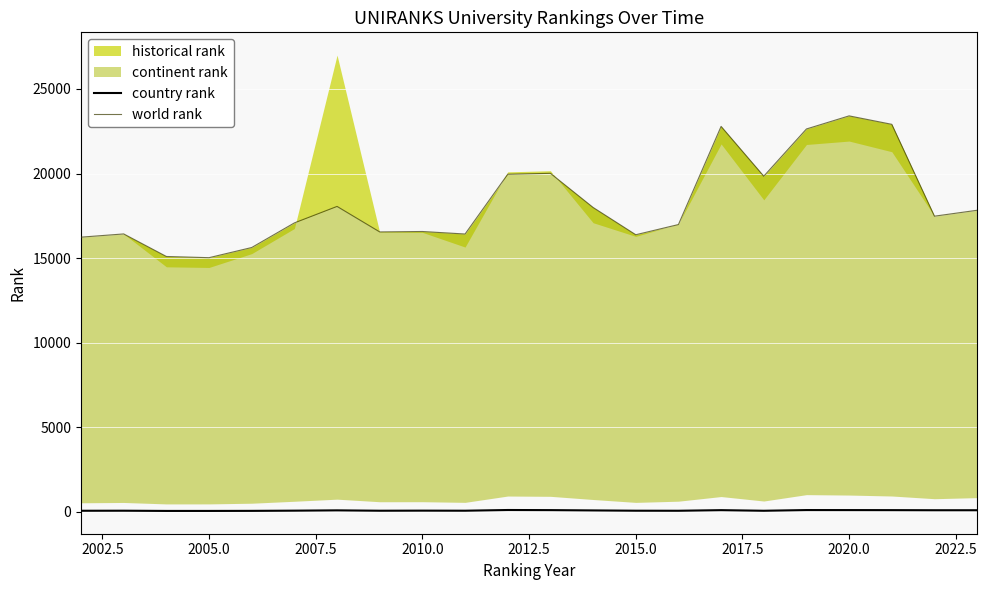

True or false: country rank has a value of 51 at 2015.0.

True